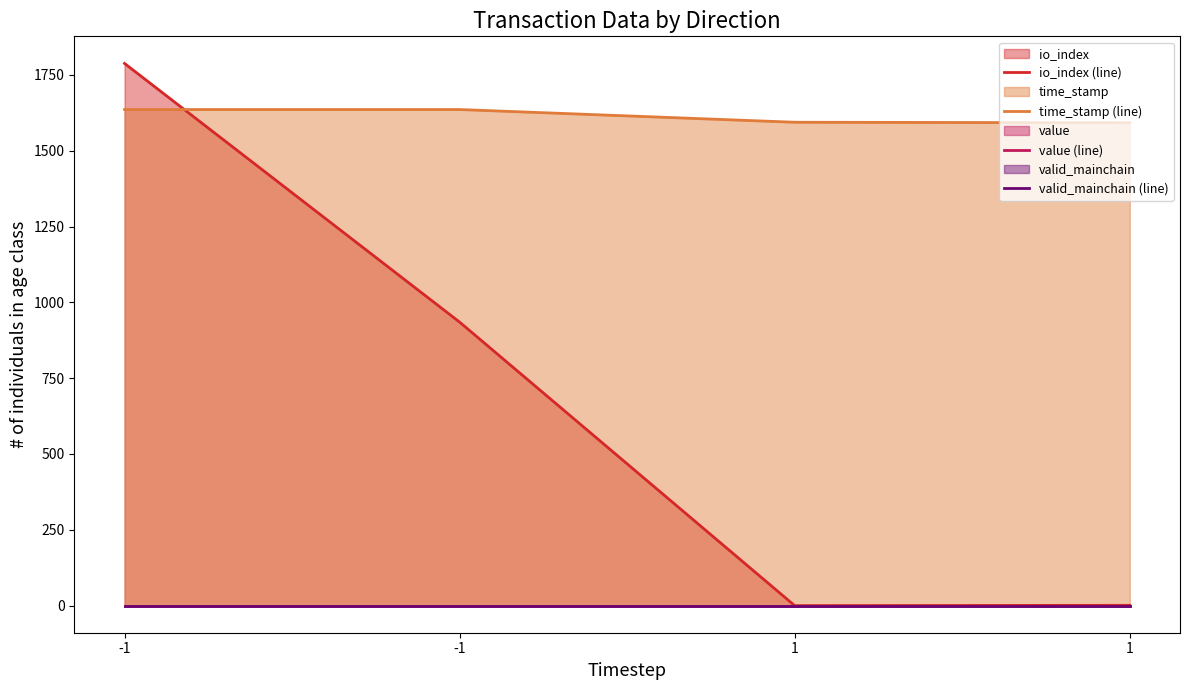

Is the value of value (line) at 1 greater than the value of io_index (line) at -1?

No